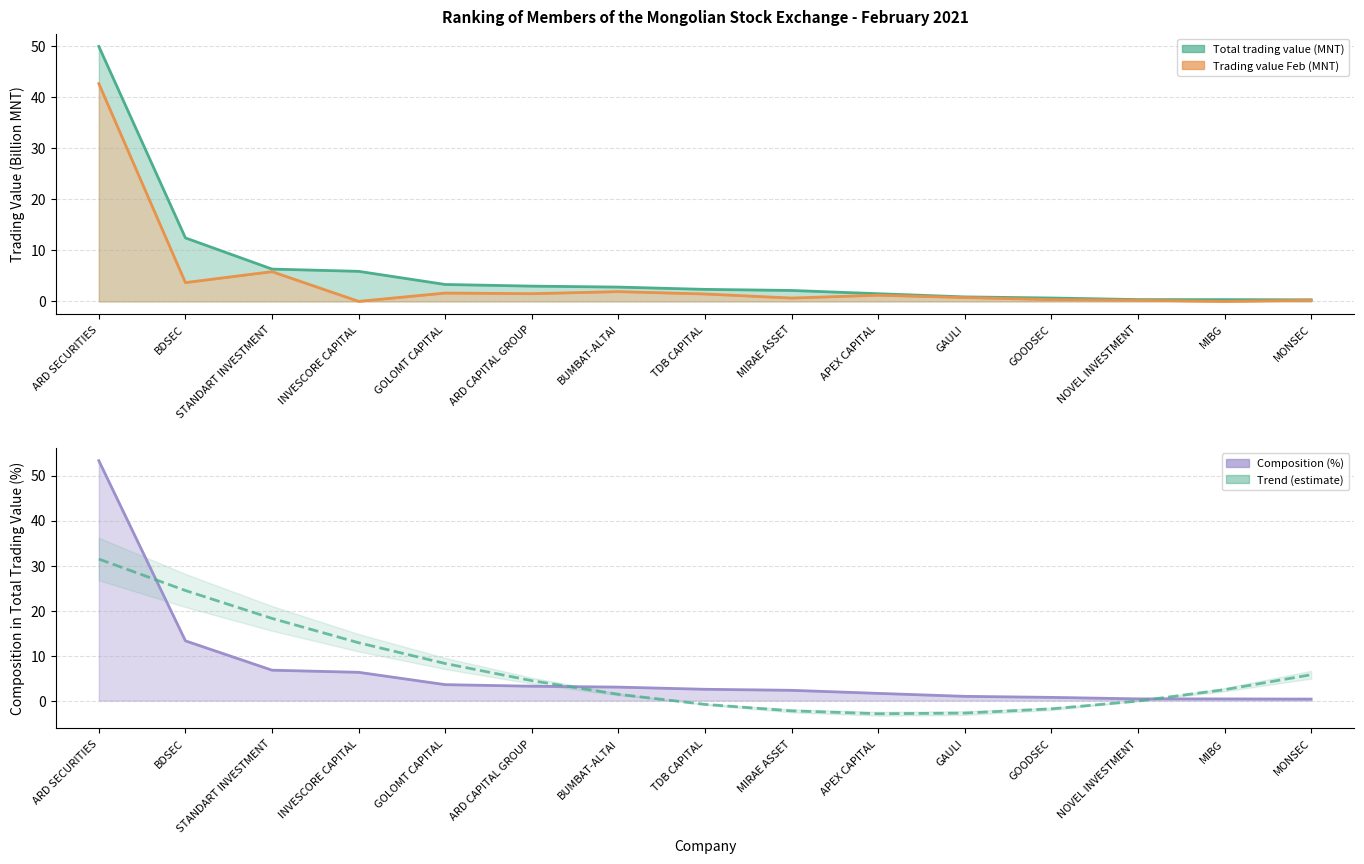

What is the sum of all Trend values?

98.6